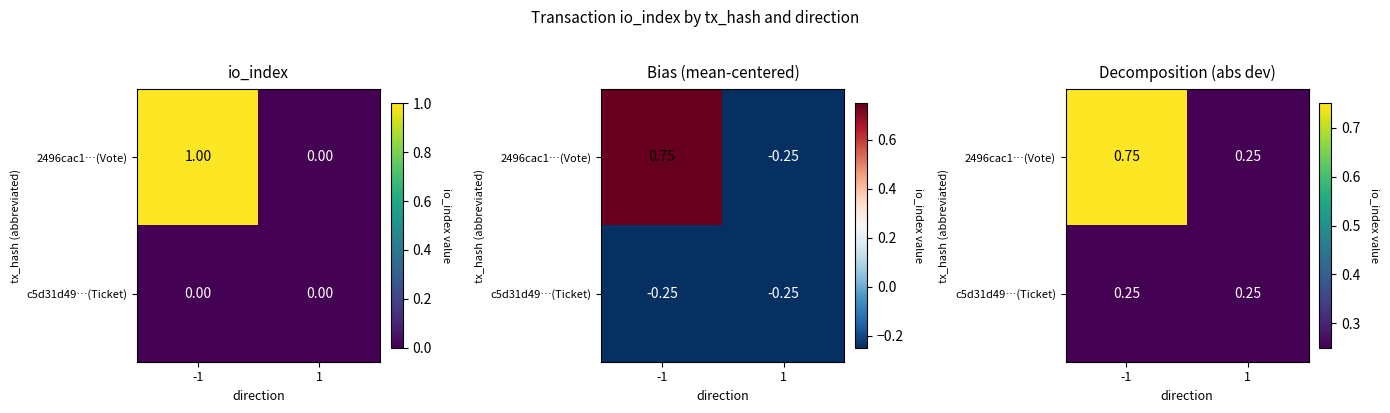

What is the total value across all series at -1?

1.0